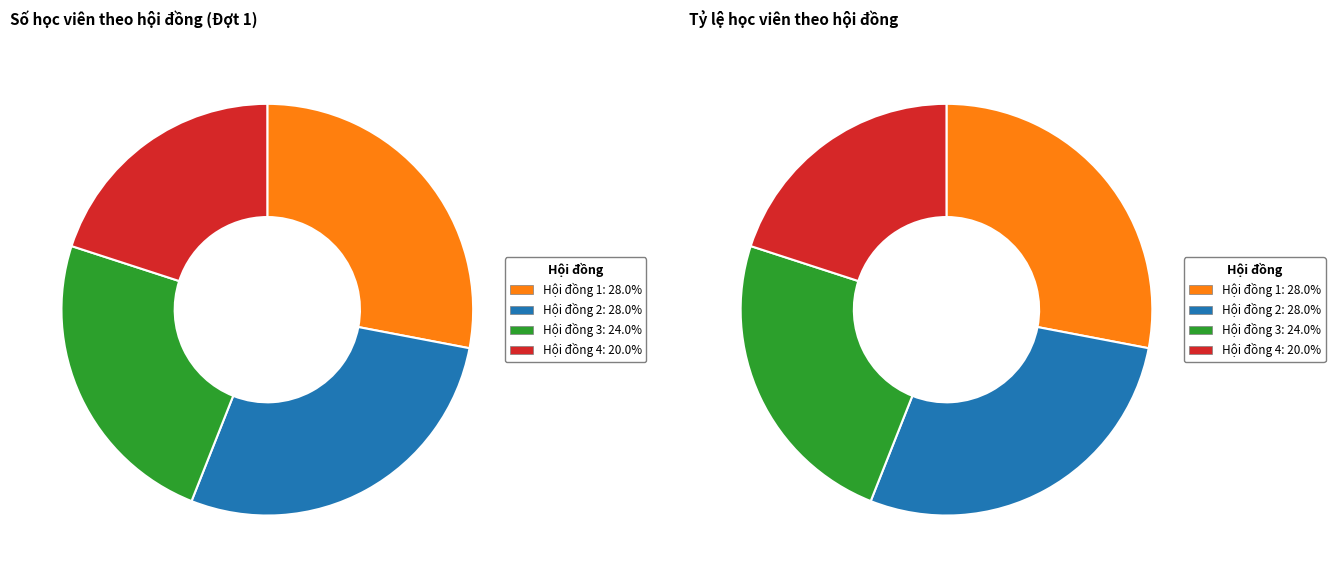

Rank the categories by value from highest to lowest.

Hội đồng 1, Hội đồng 2, Hội đồng 3, Hội đồng 4